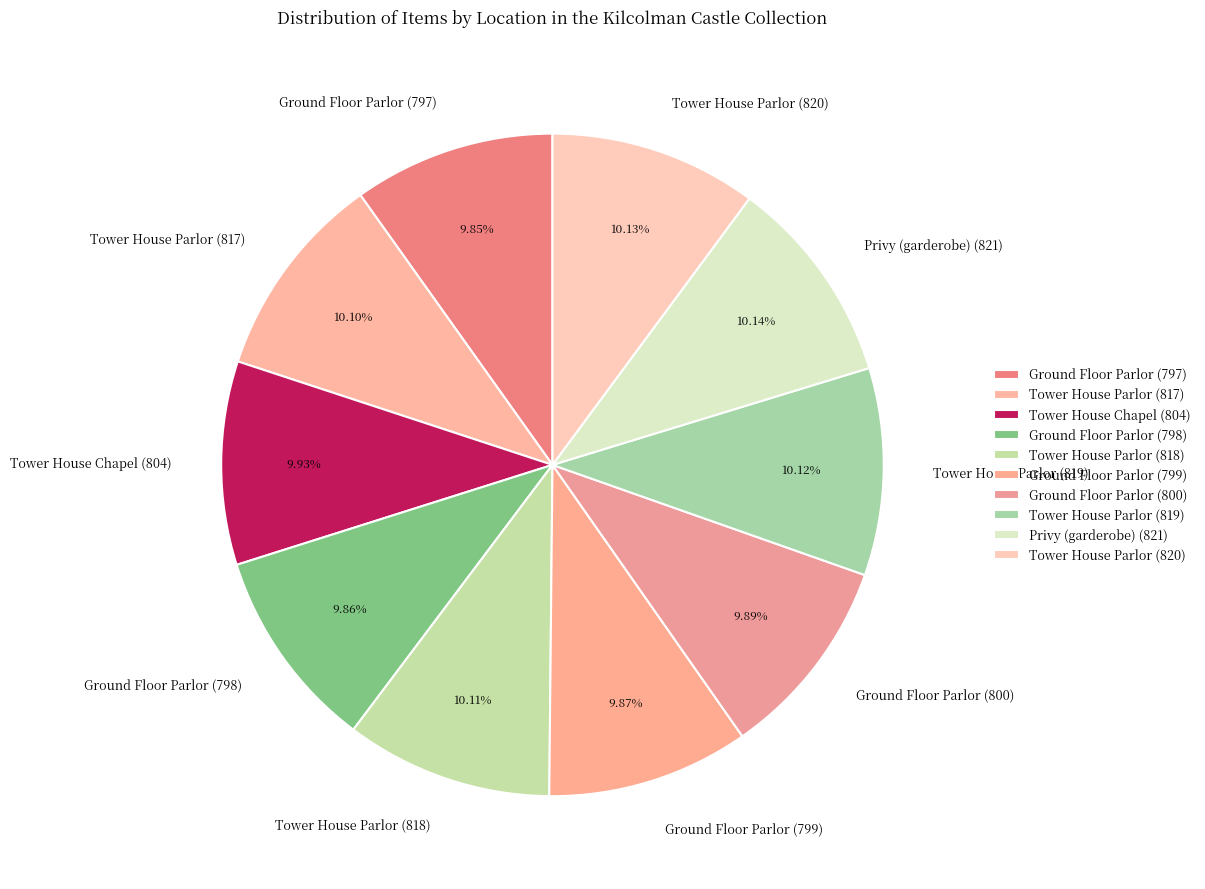

How many slices are in this pie chart?

10